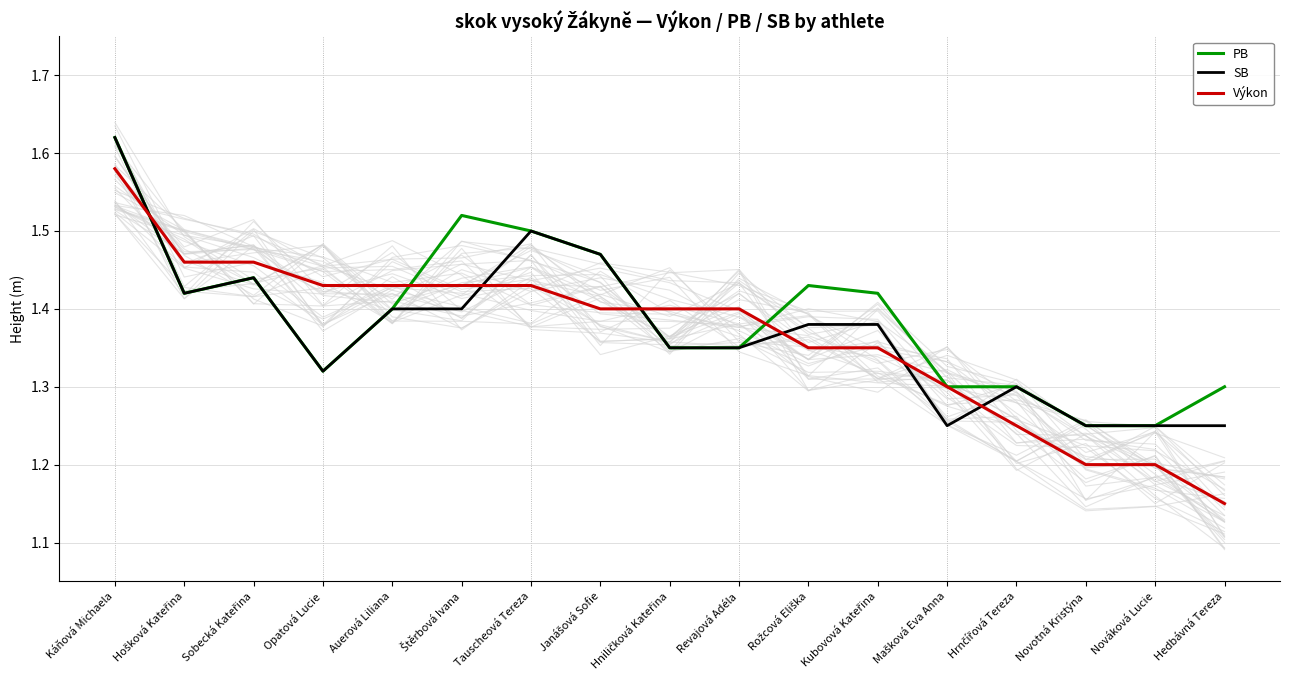

How many categories are shown in the chart?

17